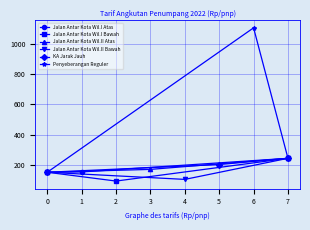

At which label is Jalan Antar Kota Wil.I Bawah closest to 169?

0